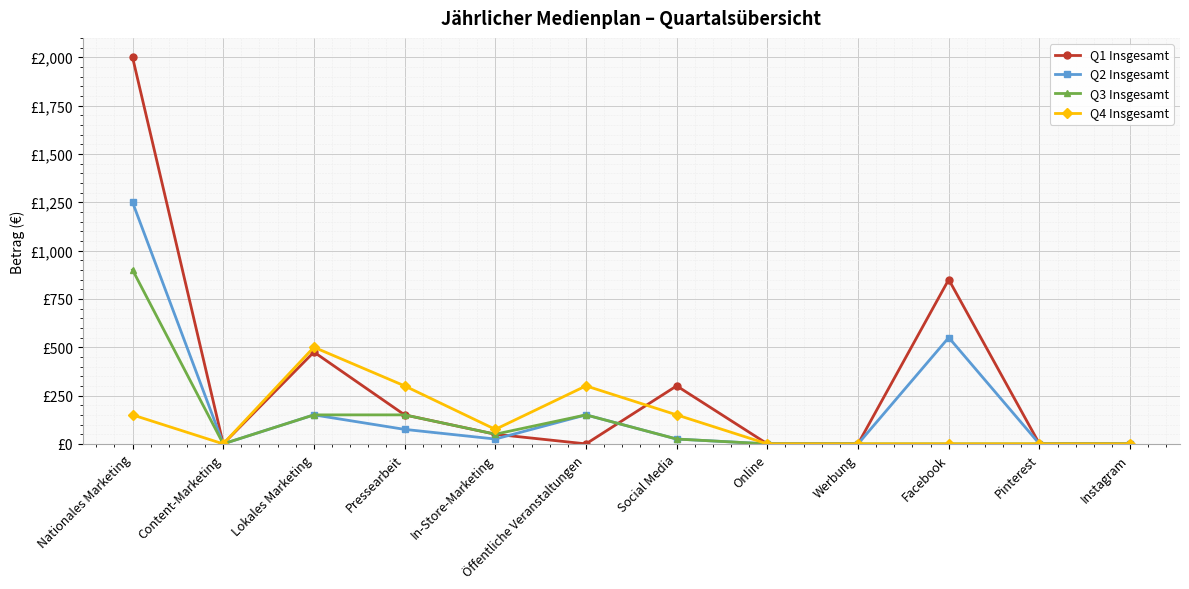

What is the sum of all Q2 Insgesamt values?

2225